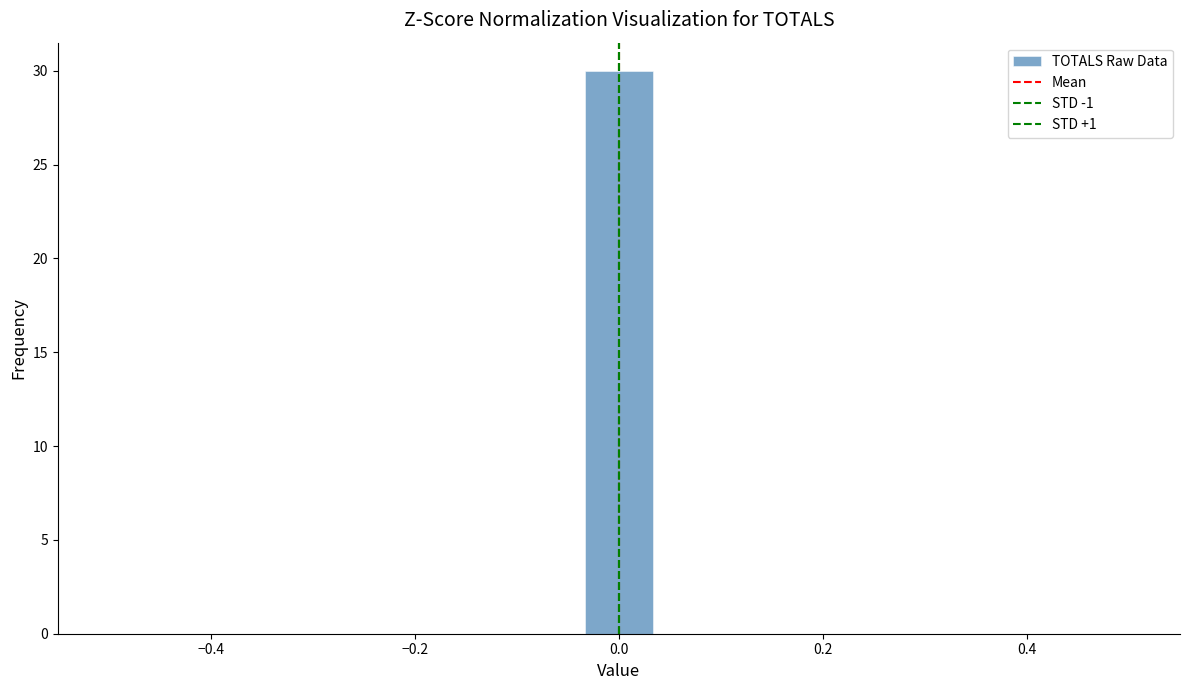

Read against the x-axis, roughly where is the centre of the tallest bar?

0.00